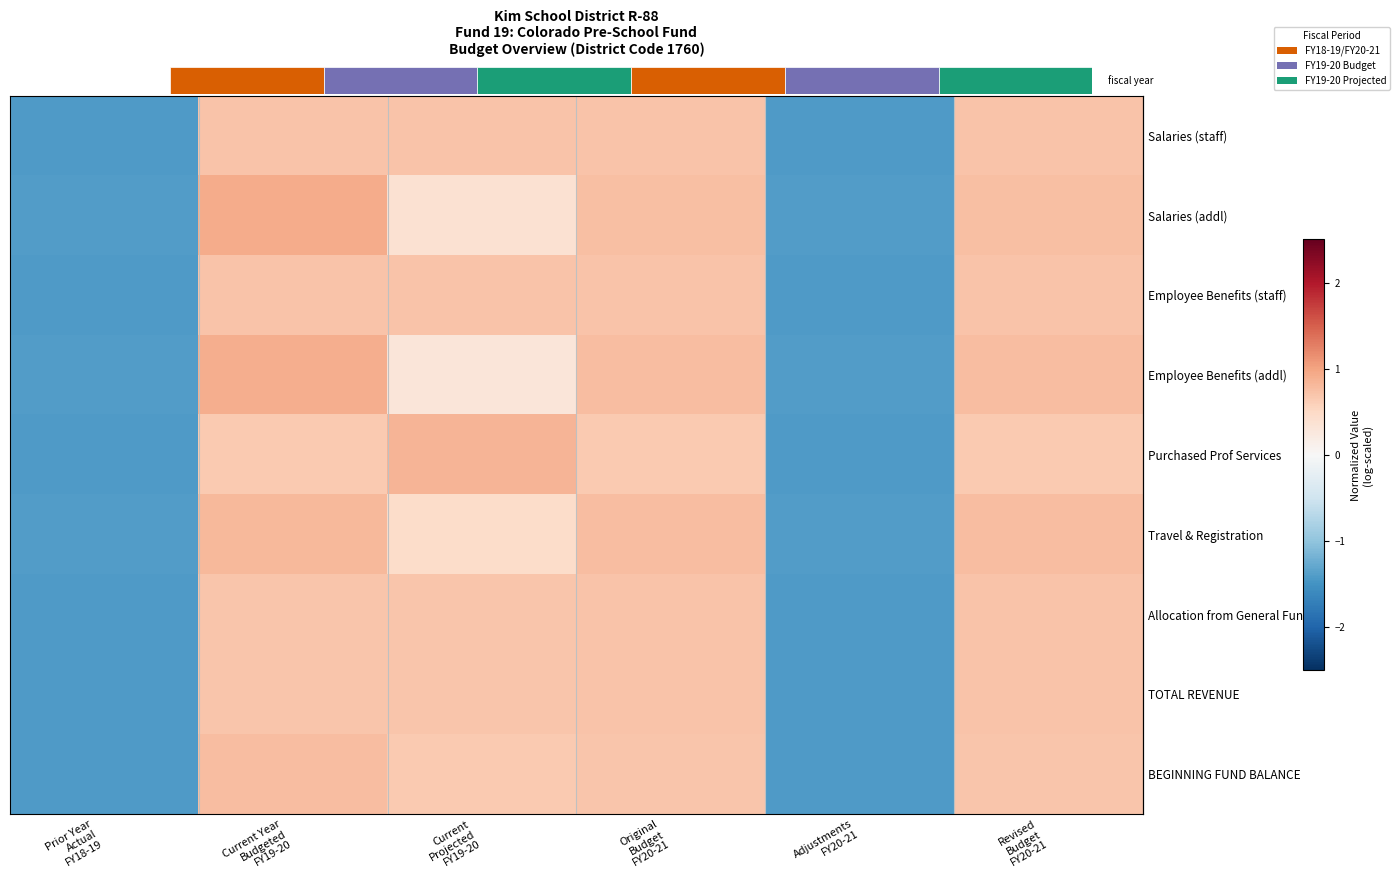

How many positive values does the row_0 series have?

4